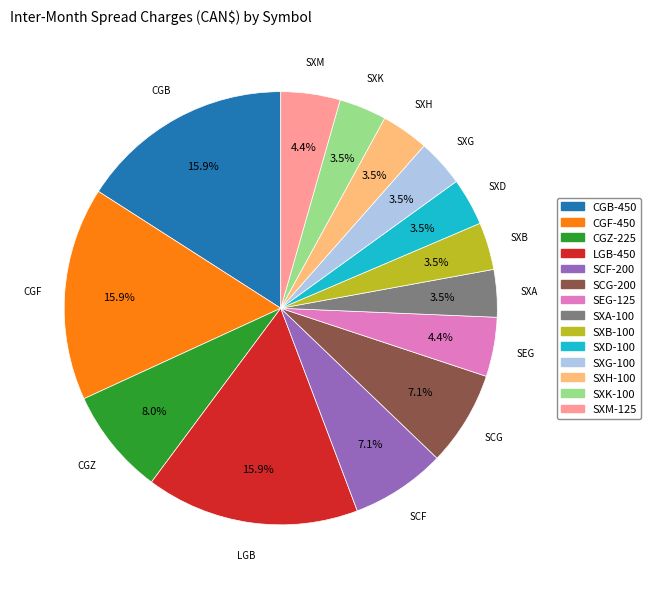

Combined, do SCF and CGB account for over 50%?

No